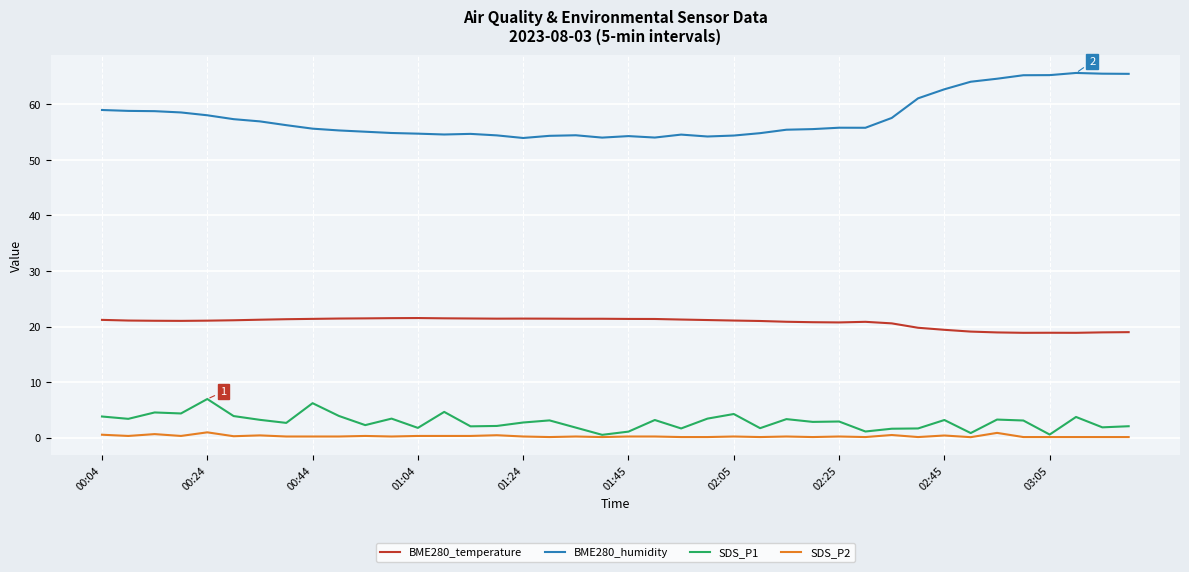

True or false: BME280_temperature and SDS_P2 cross at least once.

False